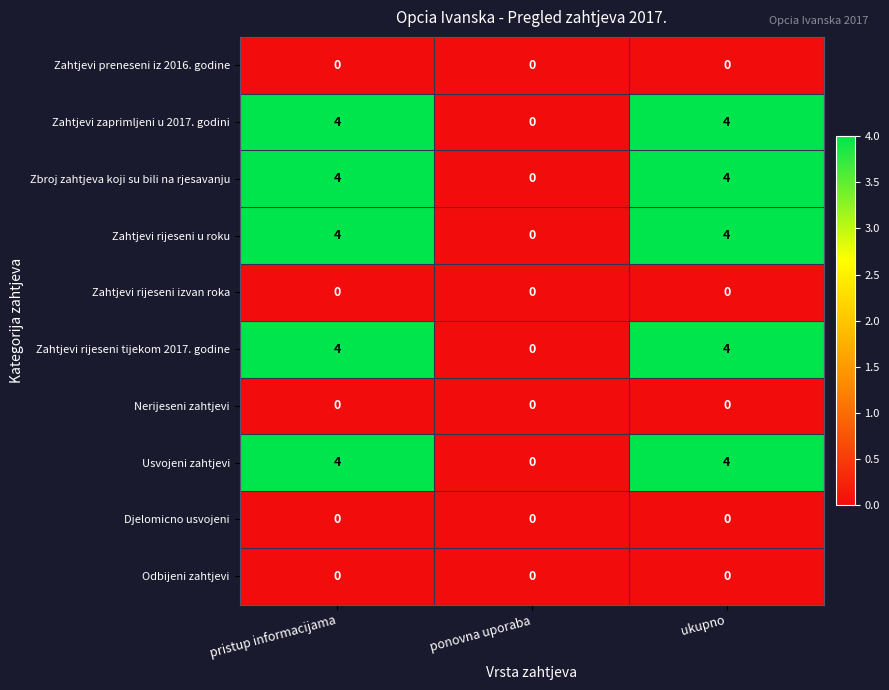

What is the total value across all series at pristup informacijama?

20